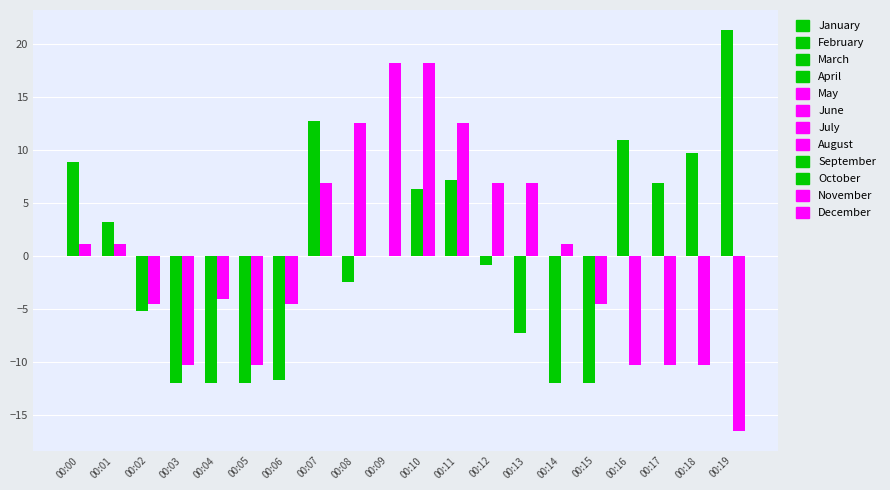

At which category is the sum across all series the highest?

00:10